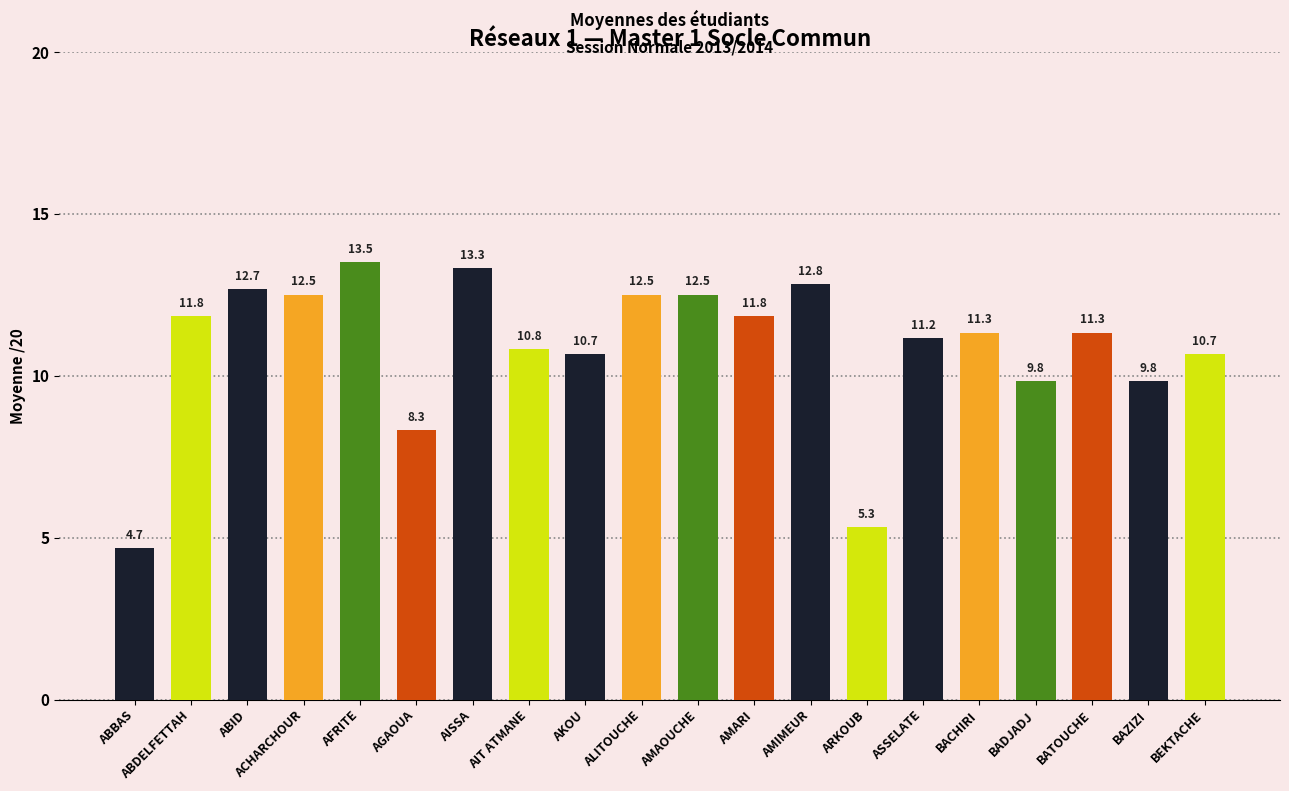

Approximately how many times larger is the value at BEKTACHE compared to AGAOUA?

1.3